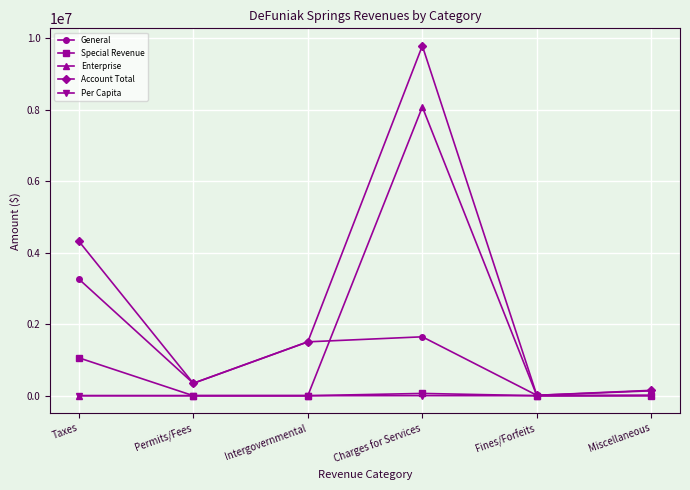

What are all the series names shown in the legend?

General, Special Revenue, Enterprise, Account Total, Per Capita